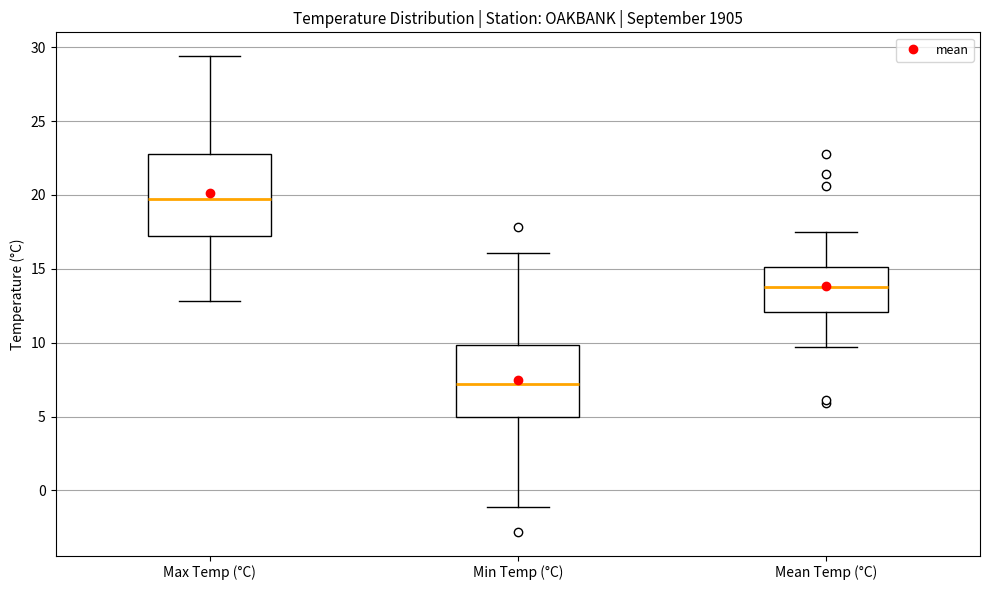

Reading left to right, read every box against the y-axis: the position of its median line, the range the box covers, and the ends of its whiskers. The values are not printed on the chart, so give them approximately, as read against the axis.

Max Temp (°C): median 19.5, box 17.0 to 23.0, whiskers 13.0 to 29.5
Min Temp (°C): median 7.0, box 5.0 to 10.0, whiskers -1.0 to 16.0
Mean Temp (°C): median 14.0, box 12.0 to 15.0, whiskers 9.5 to 17.5